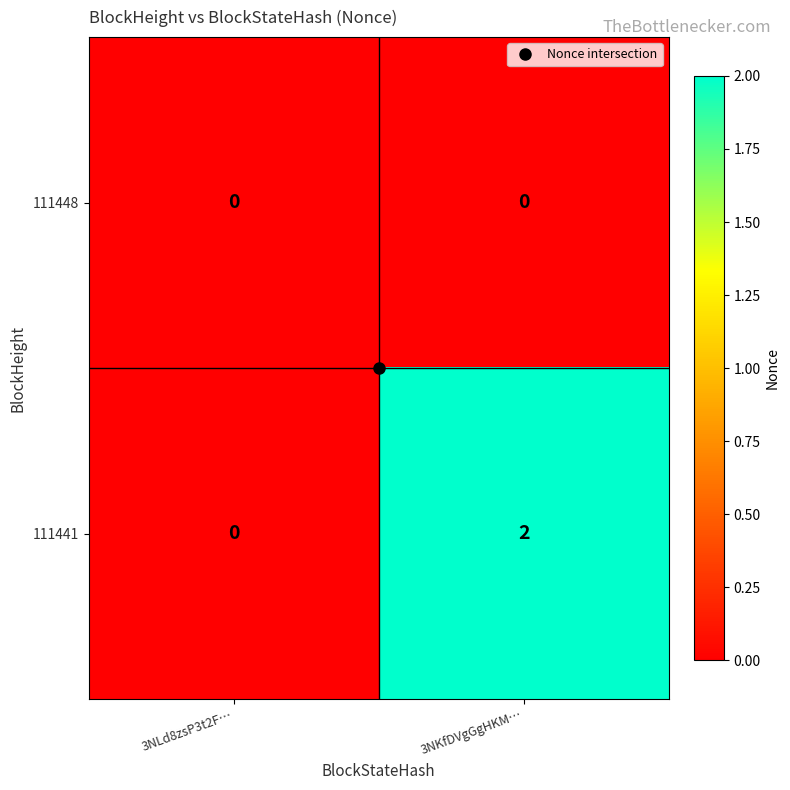

Which series has the widest spread of values?

111441